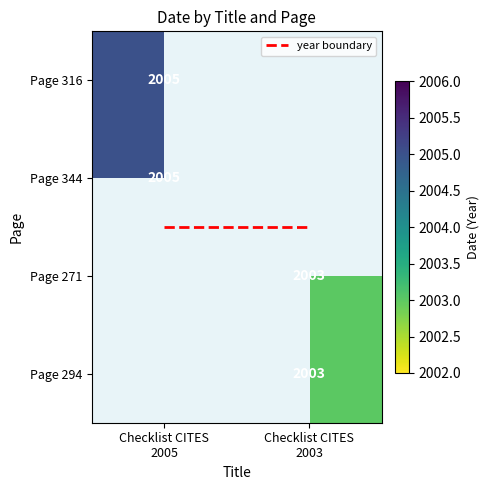

True or false: Page 271 has a value of 2003.0 at Checklist CITES 2003.

True